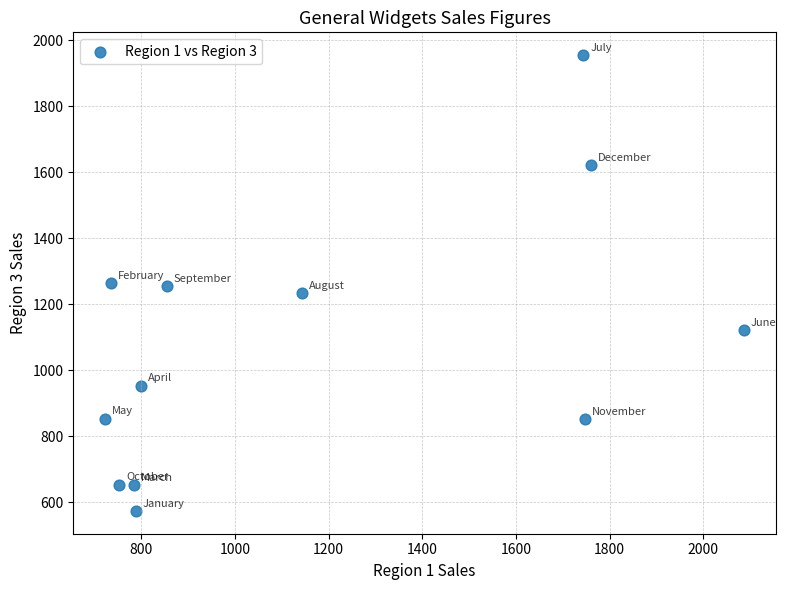

What is the range of Y values (max minus min)?

1381